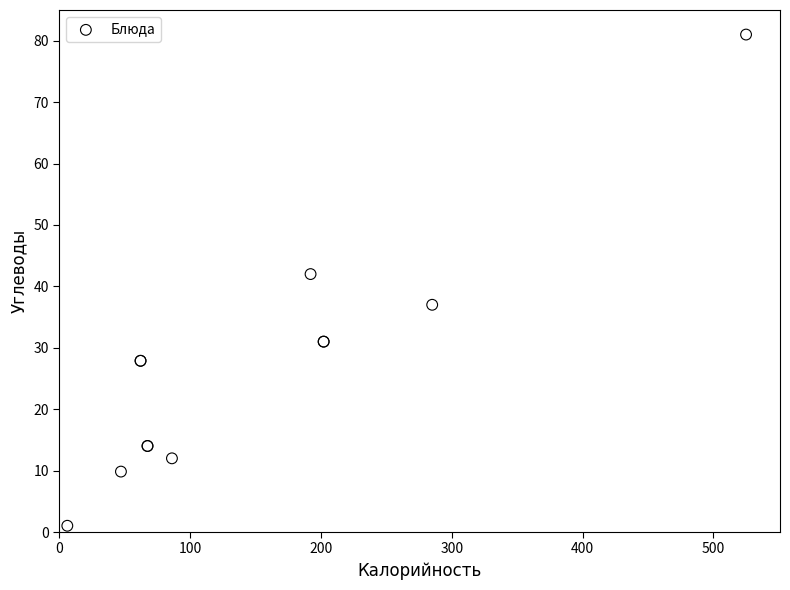

What Y value in the scatter plot is closest to 41?

42.0